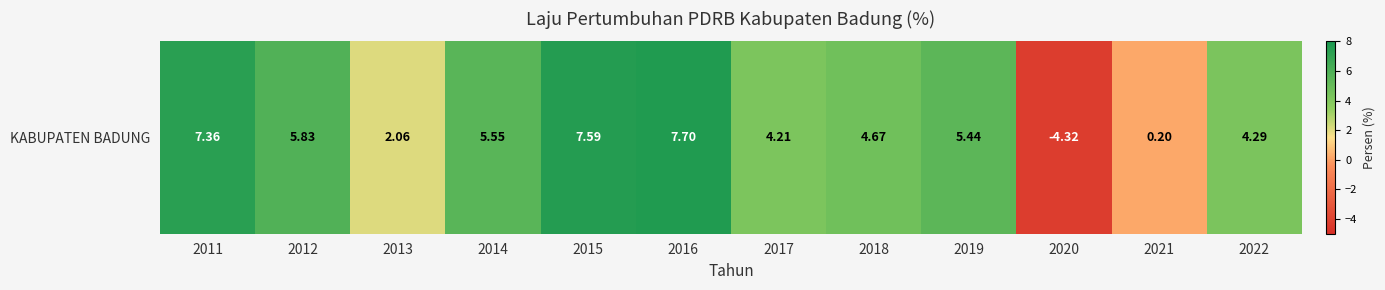

Reading left to right, extract all data points from this chart.

7.4	5.8	2.1	5.5	7.6	7.7	4.2	4.7	5.4	-4.3	0.2	4.3